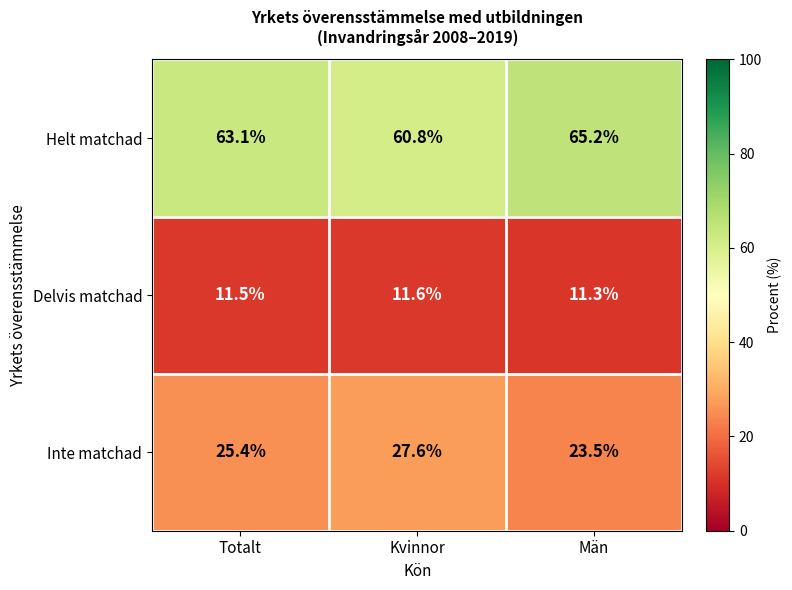

Rank the series by their average value, from lowest to highest.

Delvis matchad, Inte matchad, Helt matchad